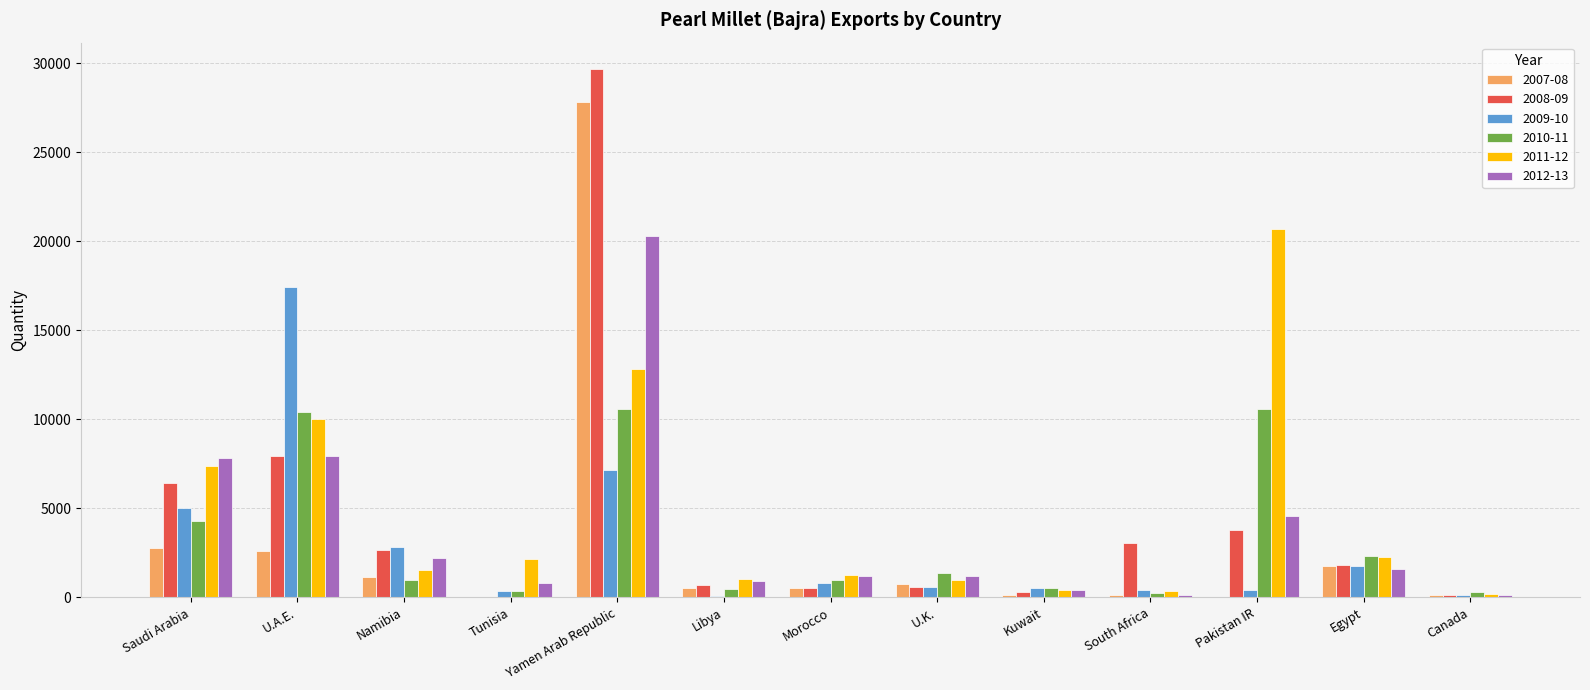

At which label does 2011-12 reach its peak?

Pakistan IR